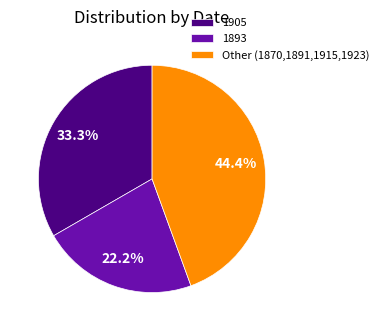

Approximately how many times larger is the value at 1893 compared to Other (1870,1891,1915,1923)?

0.5